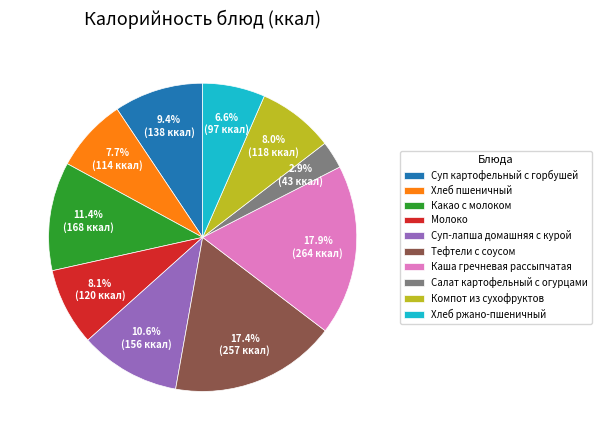

Which slice is the smallest?

Салат картофельный с огурцами